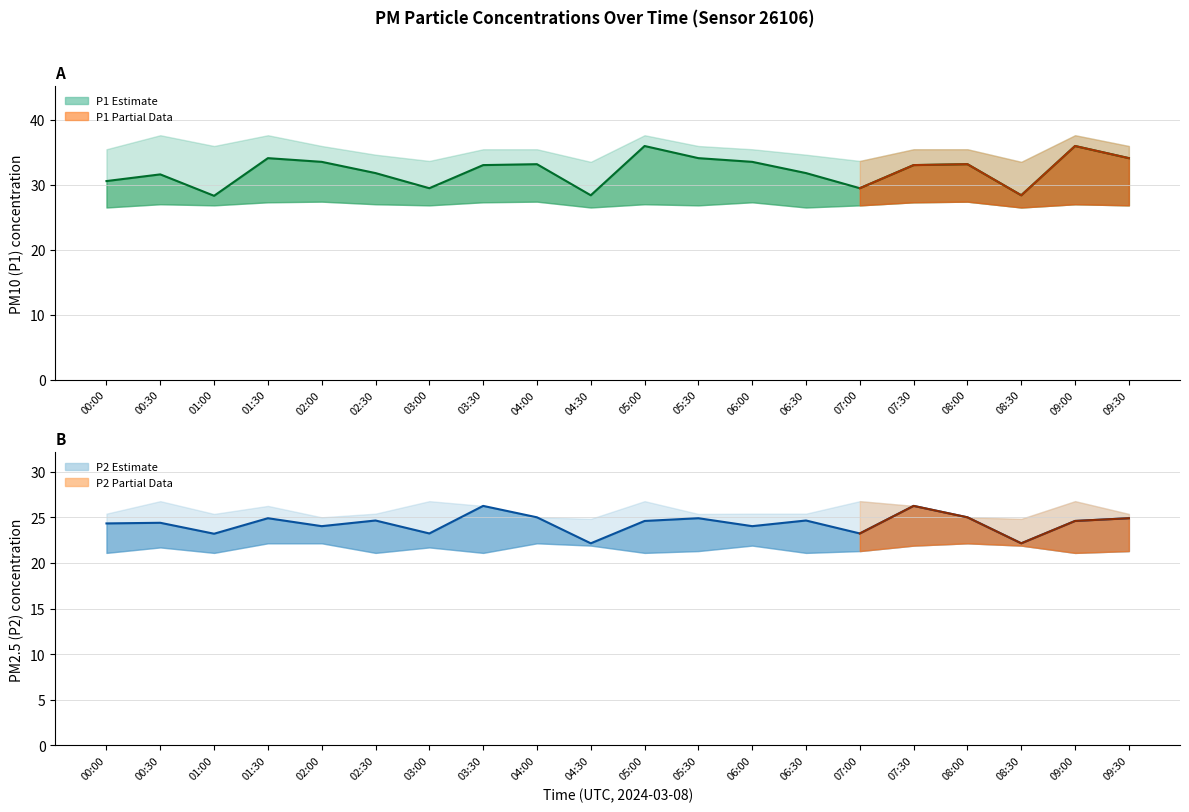

Which series has the largest range (max minus min)?

P1 mean